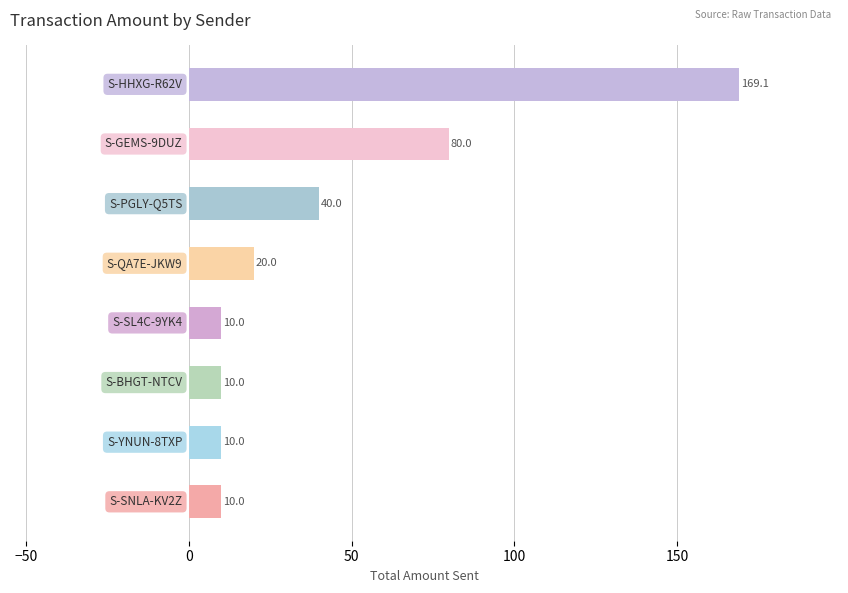

What is the smallest value displayed?

10.0